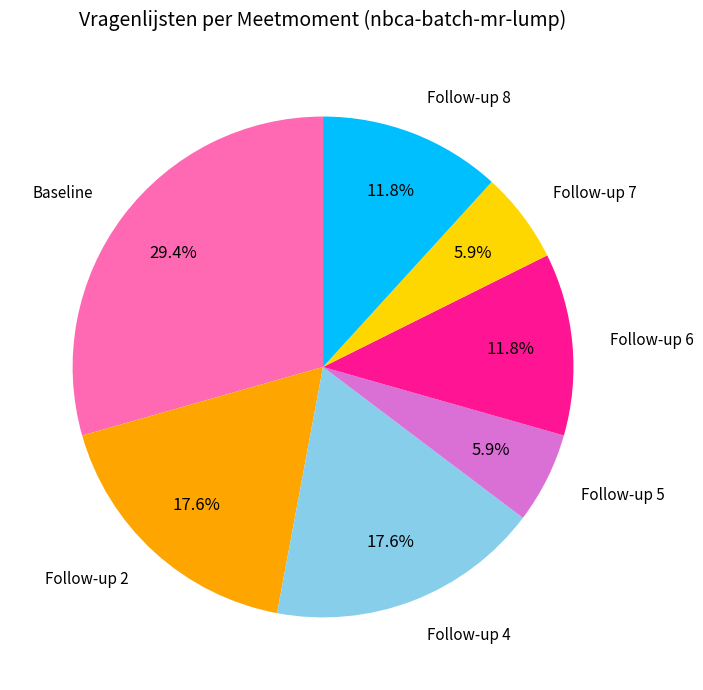

True or false: Follow-up 7 accounts for 6% of the total.

True